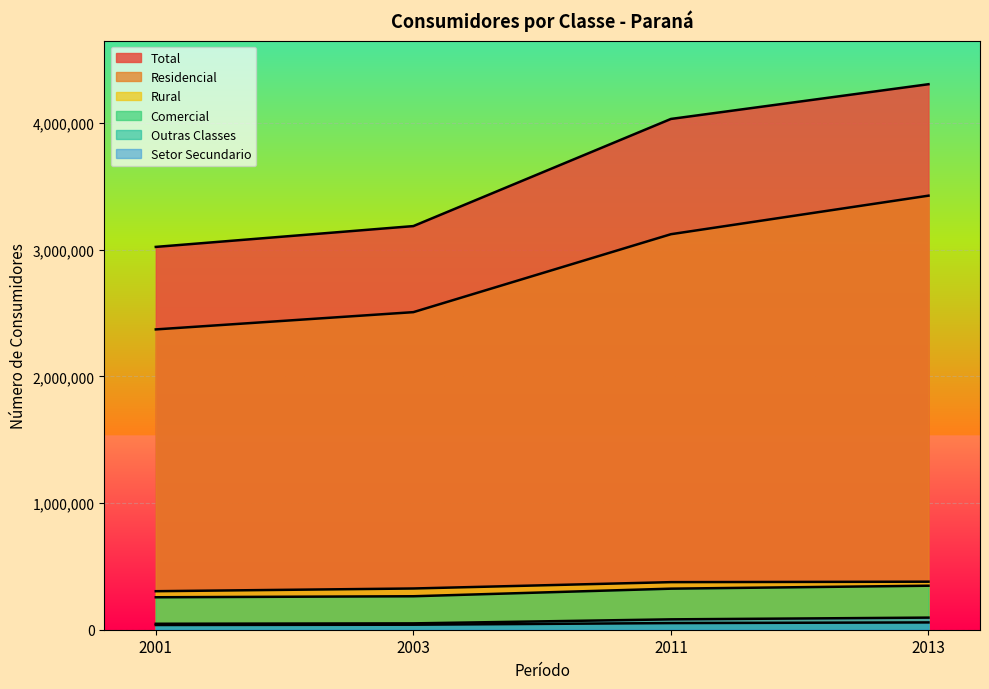

Is the value of Outras Classes at 2013 greater than the value of Total at 2001?

No